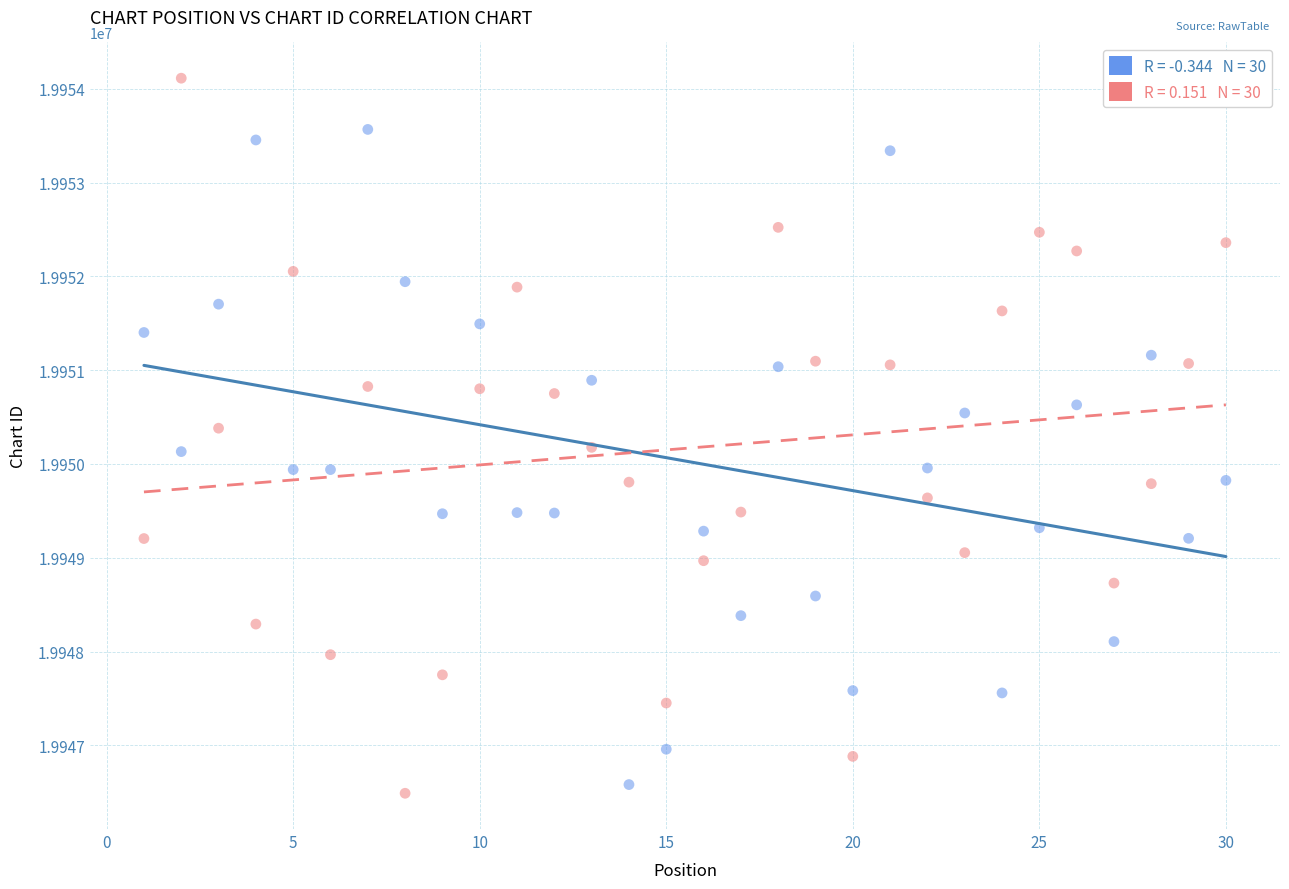

Across all data points, what is the range of X values (max minus min)?

29.0